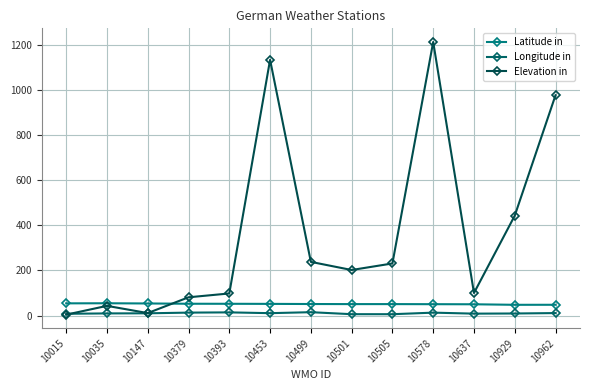

Which series has the largest range (max minus min)?

Elevation in